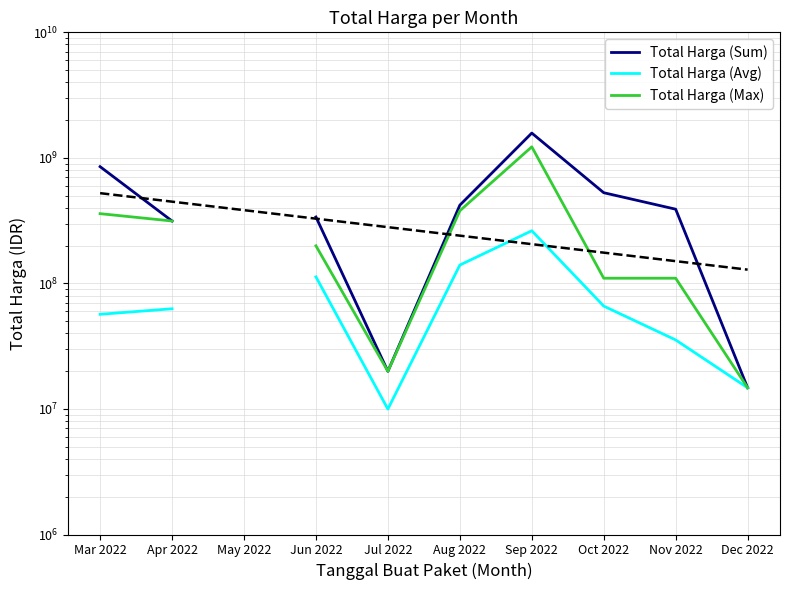

How many lines are shown in the chart?

3